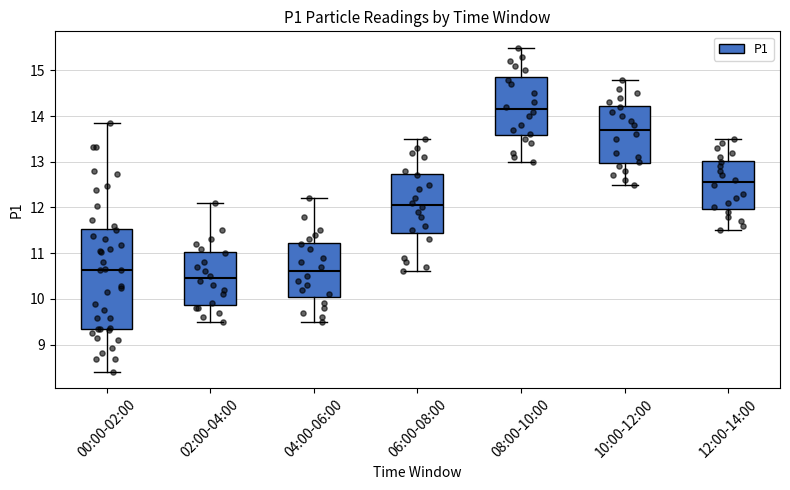

Where is the upper edge of the box for 12:00-14:00 on the y-axis? The values are not printed on the chart, so give them approximately, as read against the axis.

13.0